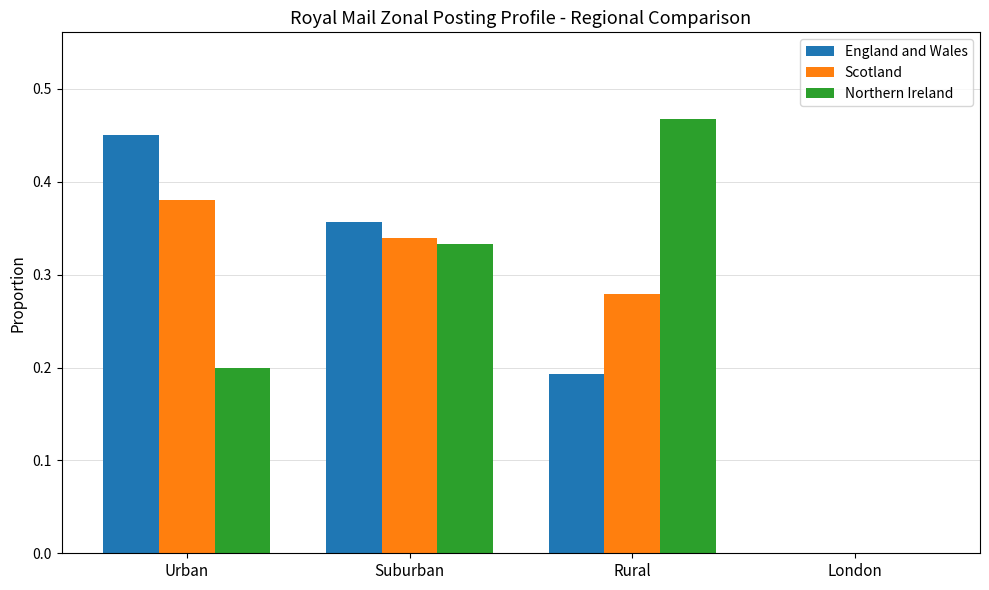

Which label corresponds to the largest value in the chart?

Rural